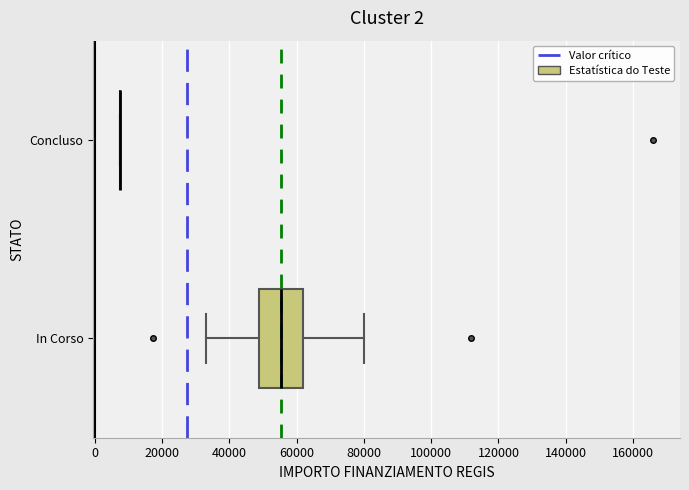

Comparing the boxes themselves (not the whiskers), which one is the widest?

In Corso